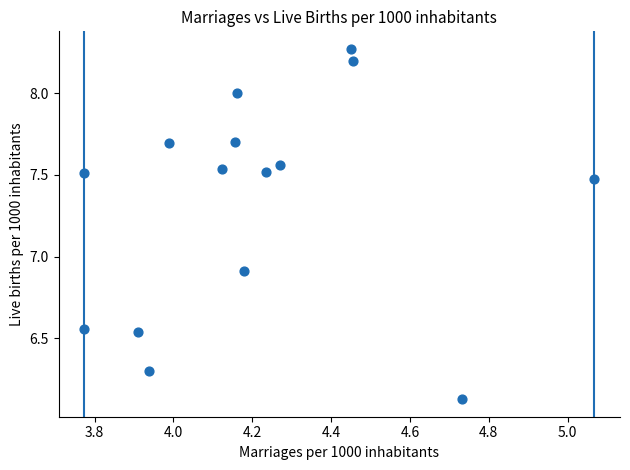

What is the range of Y values (max minus min)?

2.1